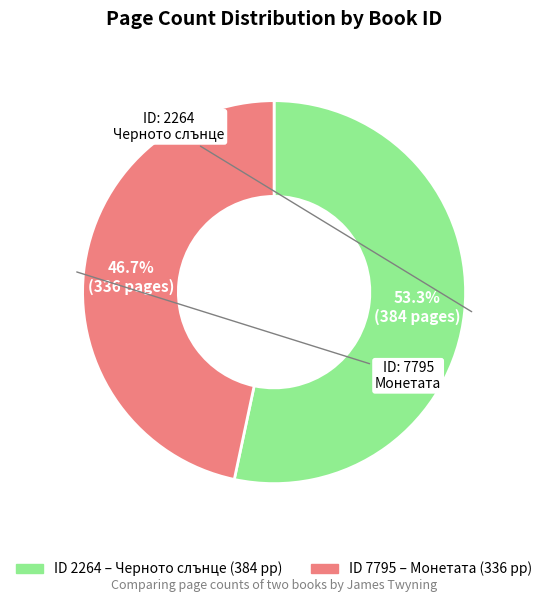

Is there a majority slice in this chart?

Yes